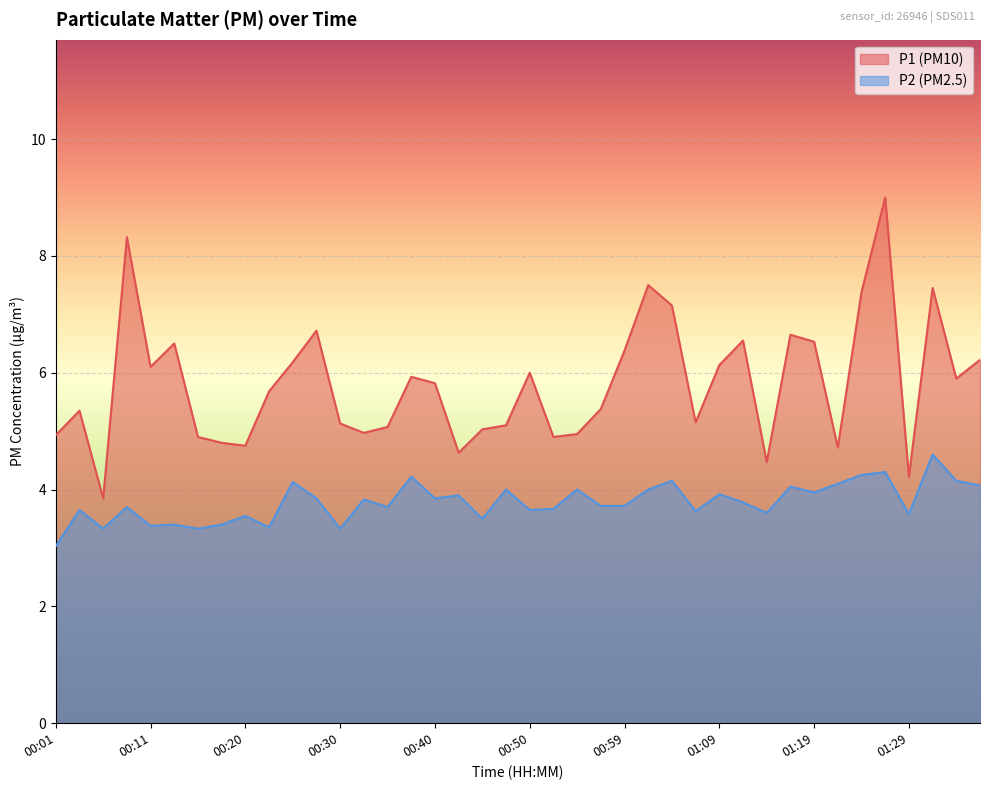

Rank the series by their average value, from highest to lowest.

P1, P2